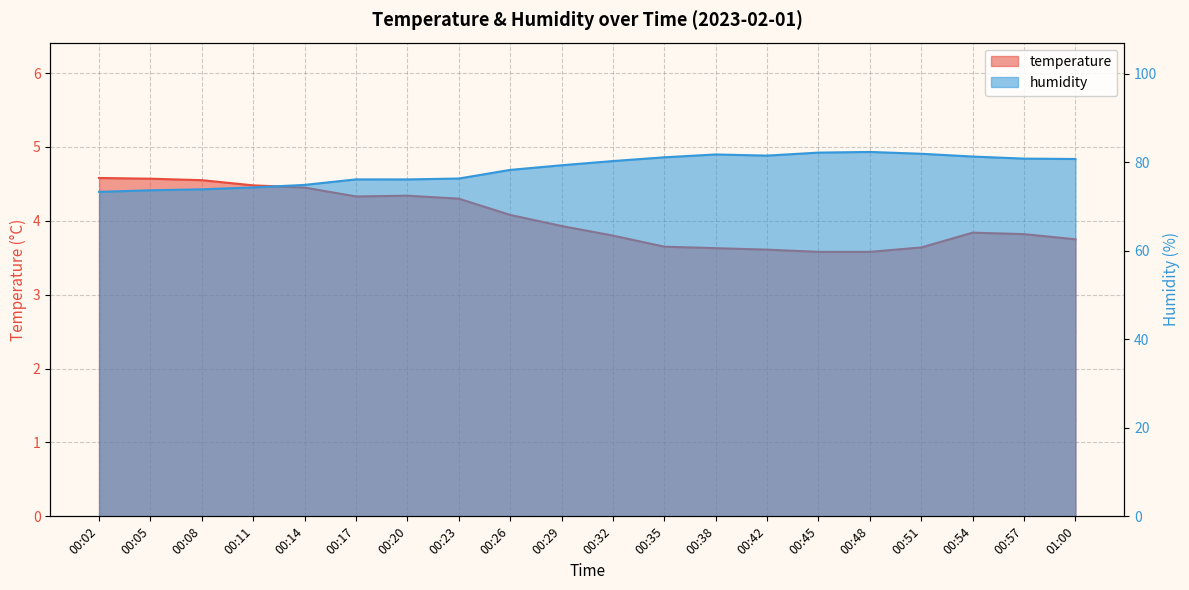

Which label corresponds to the smallest value in the chart?

00:45